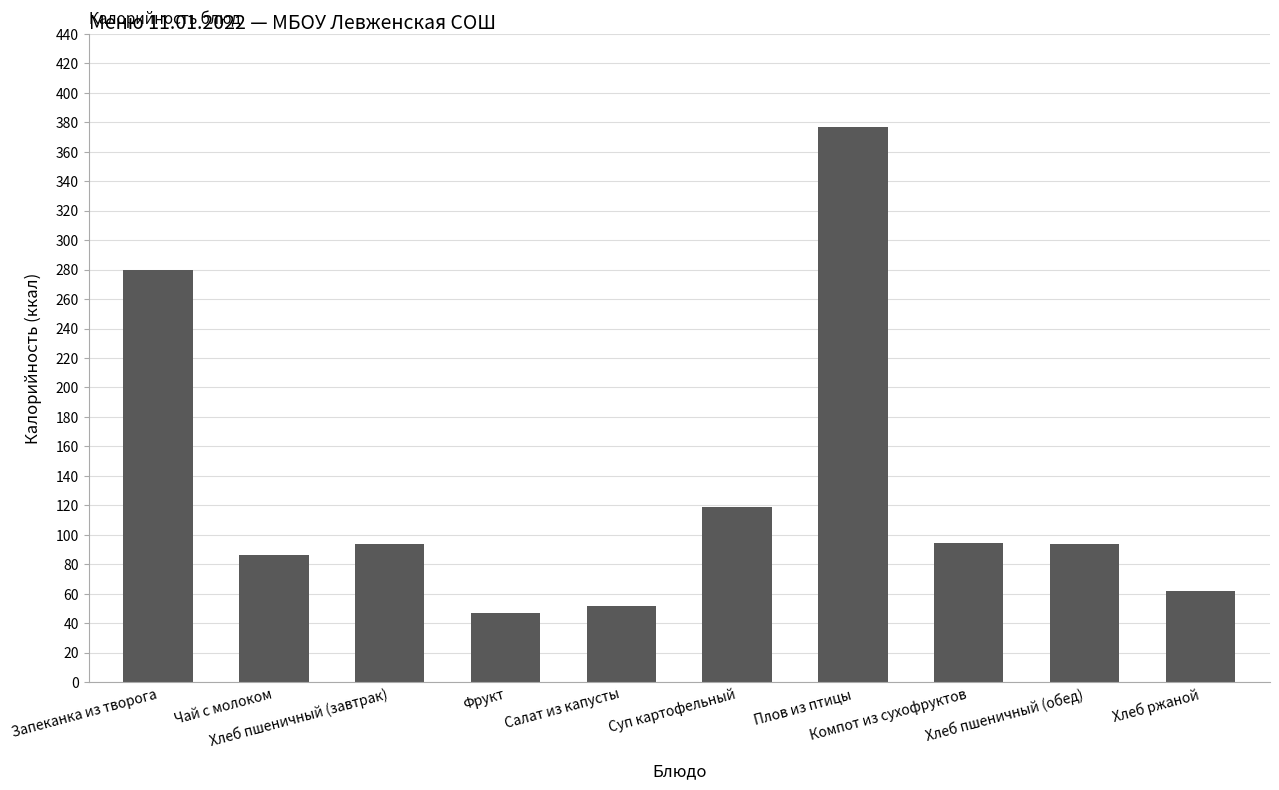

What is the difference between the second highest and minimum values?

232.7